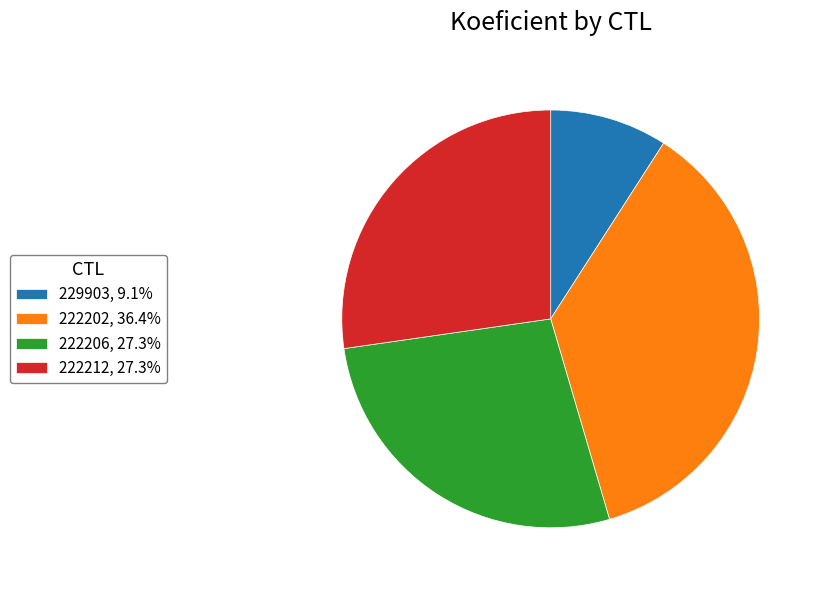

Which has a higher value, 222212 or 229903?

222212